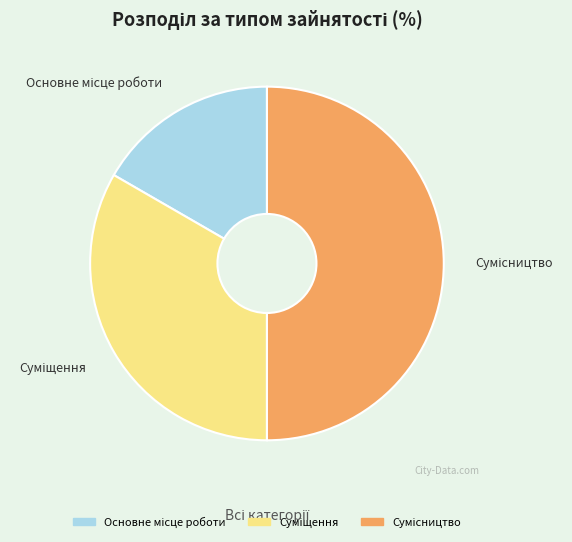

What percentage is the Сумісництво slice, to the nearest percent?

50%